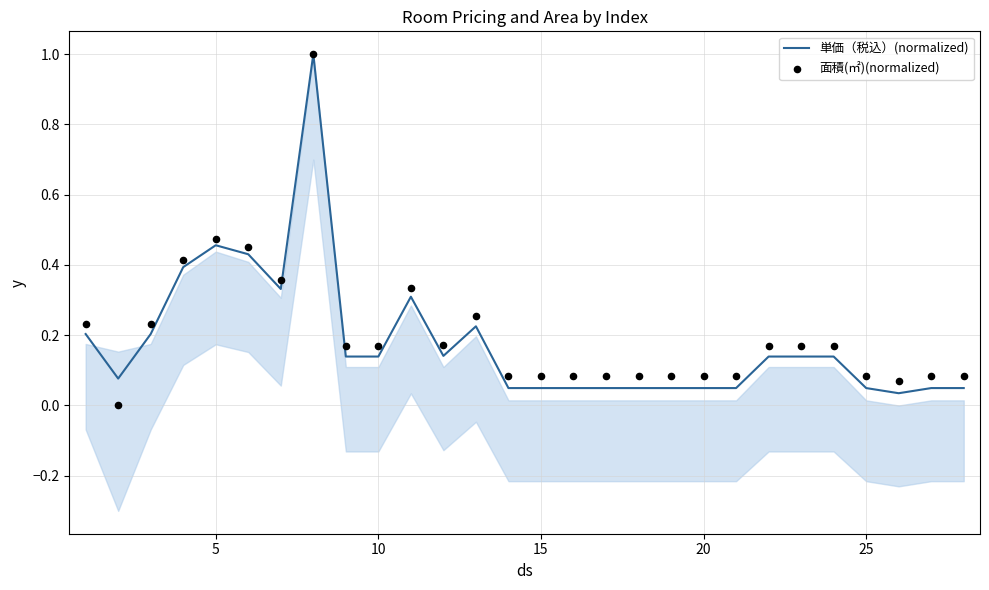

Which series has the largest total across all categories?

面積(㎡)(normalized)